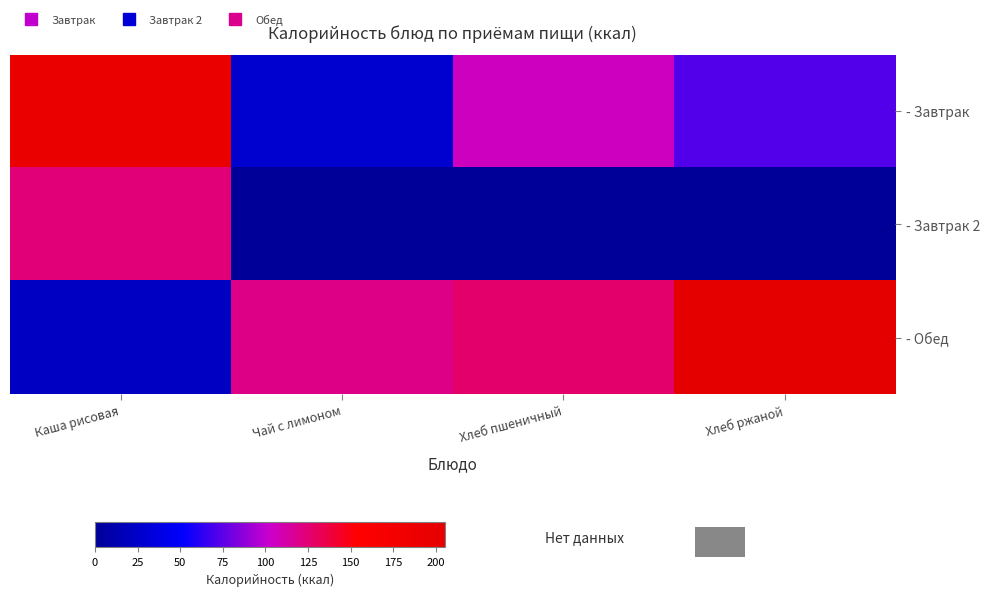

Reading right to left, list all the values displayed in this chart.

- Завтрак: Хлеб ржаной=72.6	Хлеб пшеничный=105.8	Чай с лимоном=27.9	Каша рисовая=193.7
- Завтрак 2: Хлеб ржаной=0.0	Хлеб пшеничный=0.0	Чай с лимоном=0.0	Каша рисовая=124.3
- Обед: Хлеб ржаной=205.3	Хлеб пшеничный=127.1	Чай с лимоном=119.9	Каша рисовая=20.9